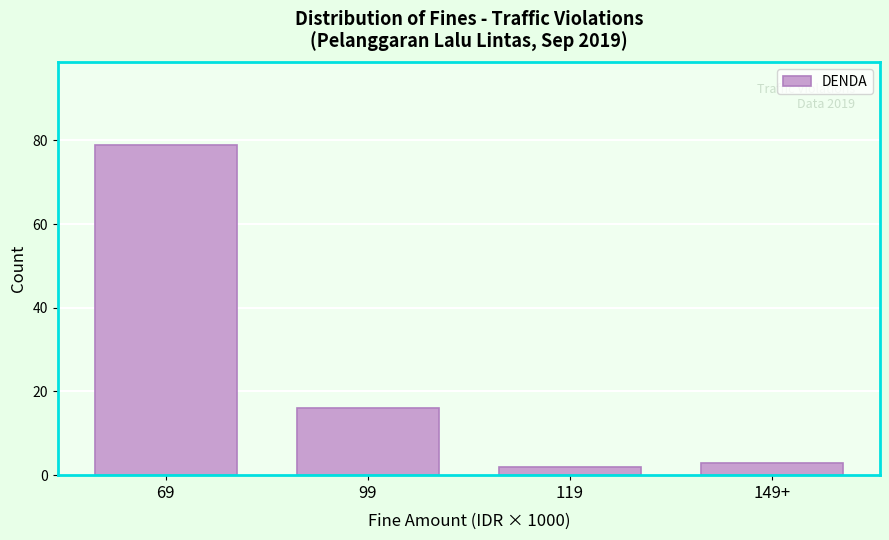

Reading right to left, transcribe all the data shown in this chart.

3	2	16	79